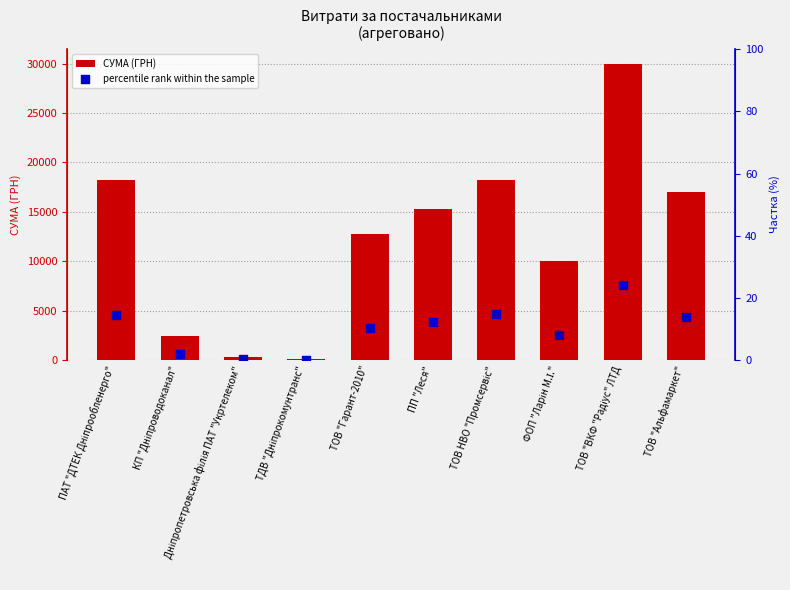

Which series has the largest Y range (max minus min)?

СУМА (ГРН)